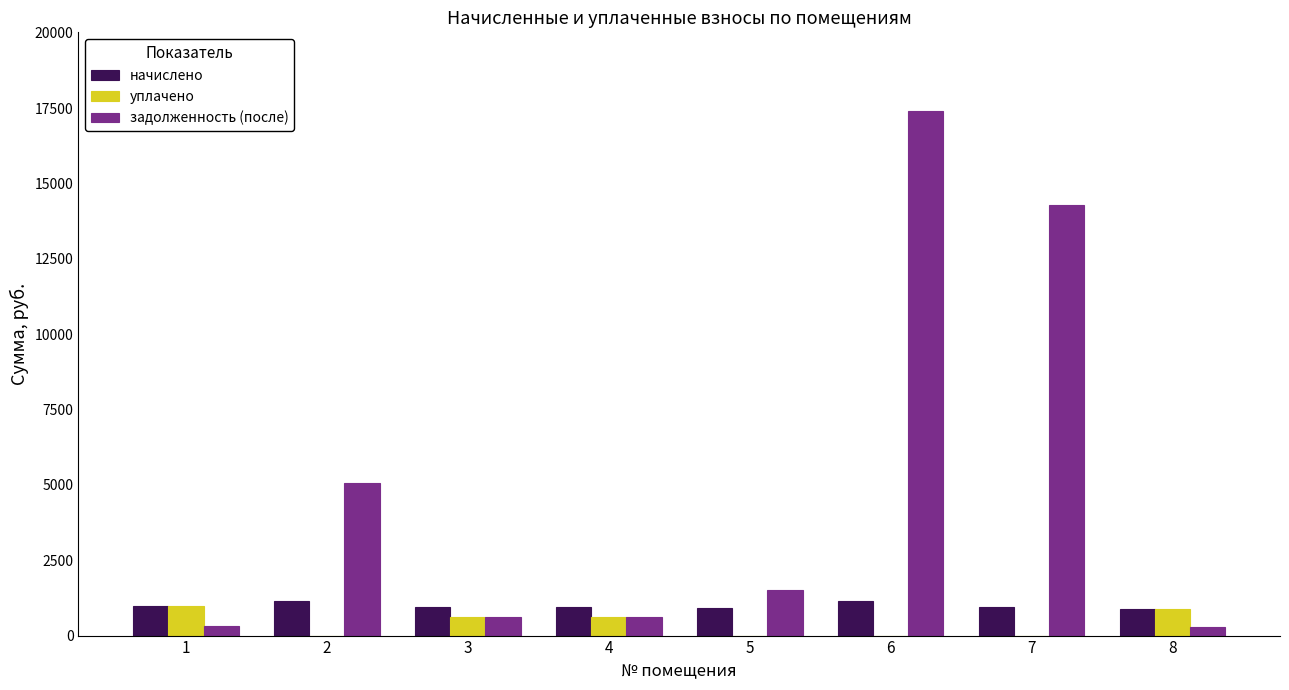

Which series has the largest total across all categories?

задолженность (после)